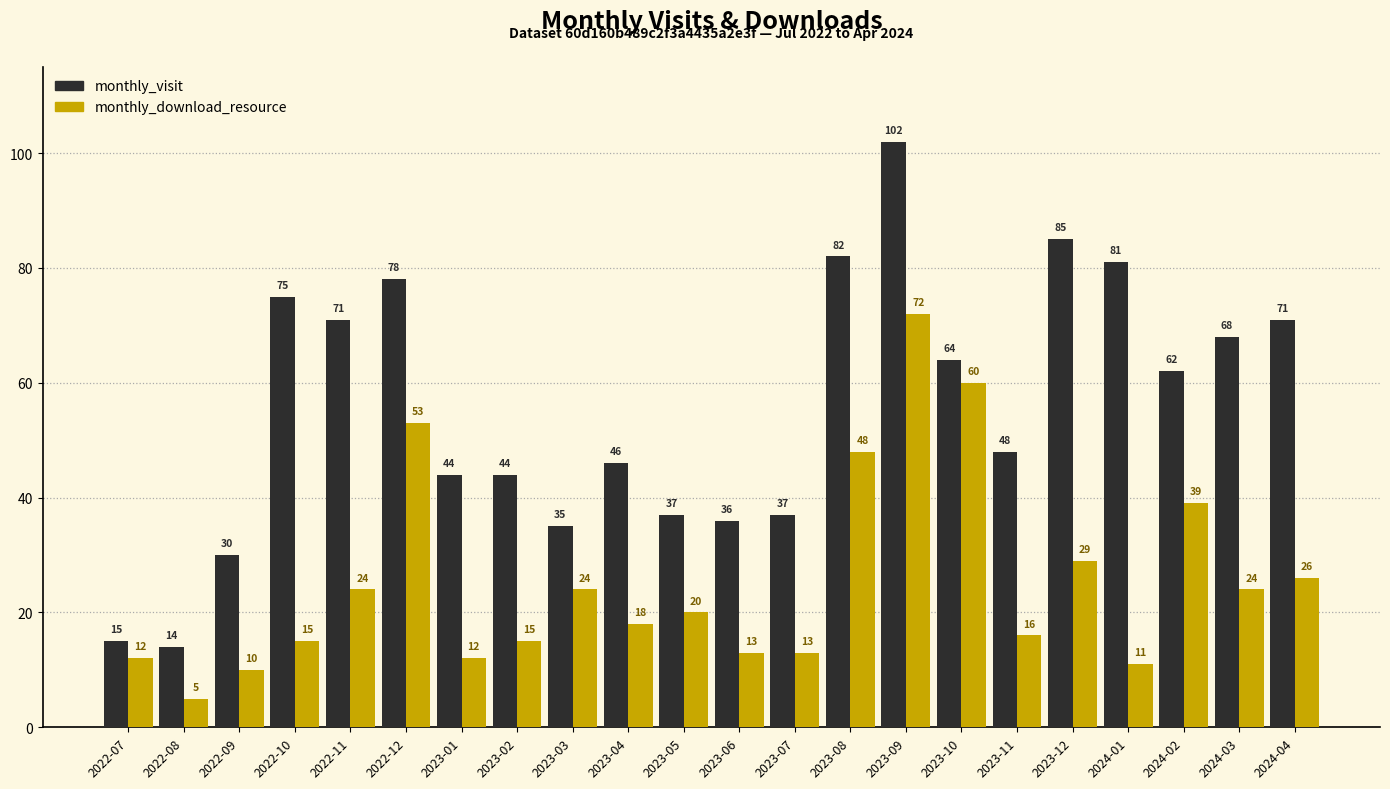

Which series changed the most between 2022-08 and 2022-12?

monthly_visit